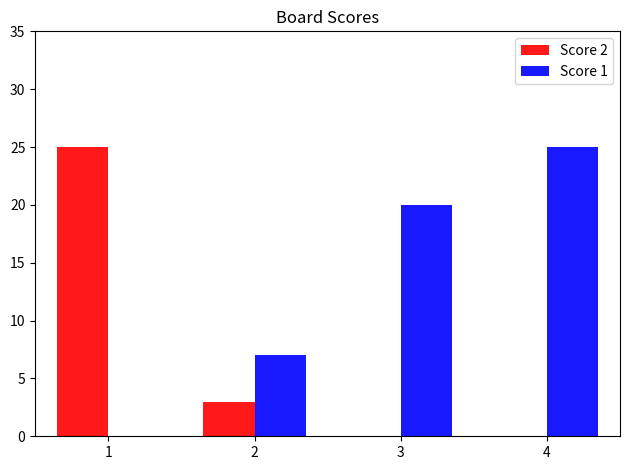

What is the approximate value of Score 2 at 2?

3